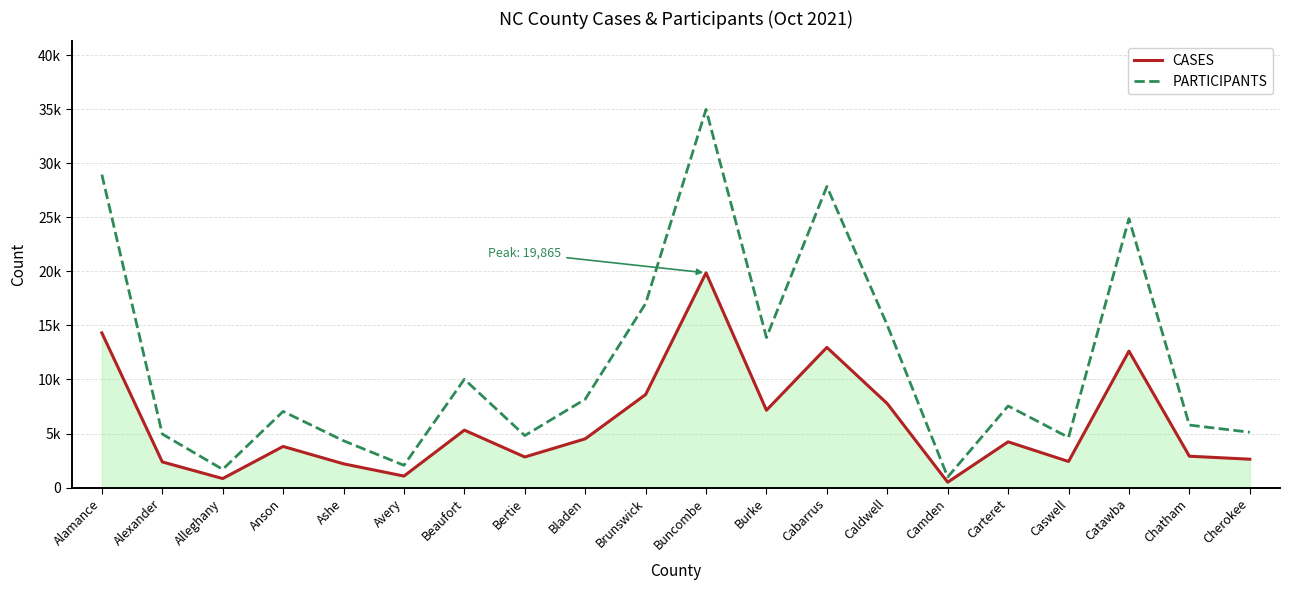

True or false: PARTICIPANTS and CASES intersect in this chart.

False